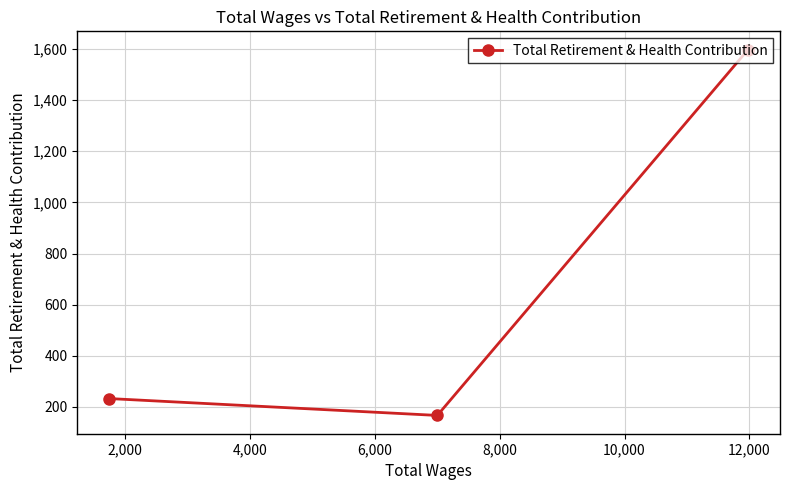

Reading left to right, transcribe all the data shown in this chart.

233	167	1597